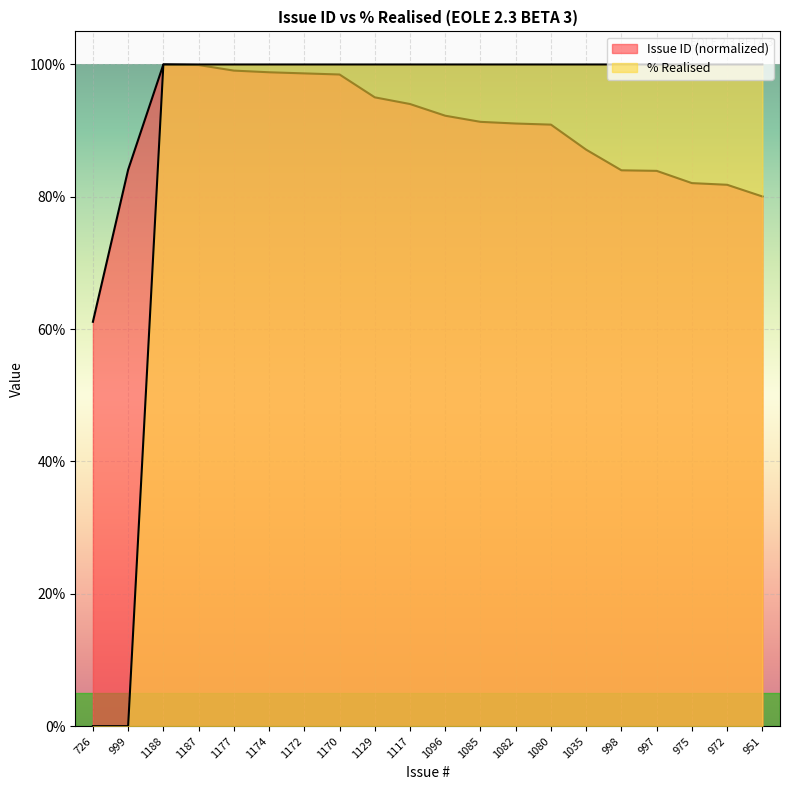

Rank the series by their average value, from lowest to highest.

Issue ID, % Realised